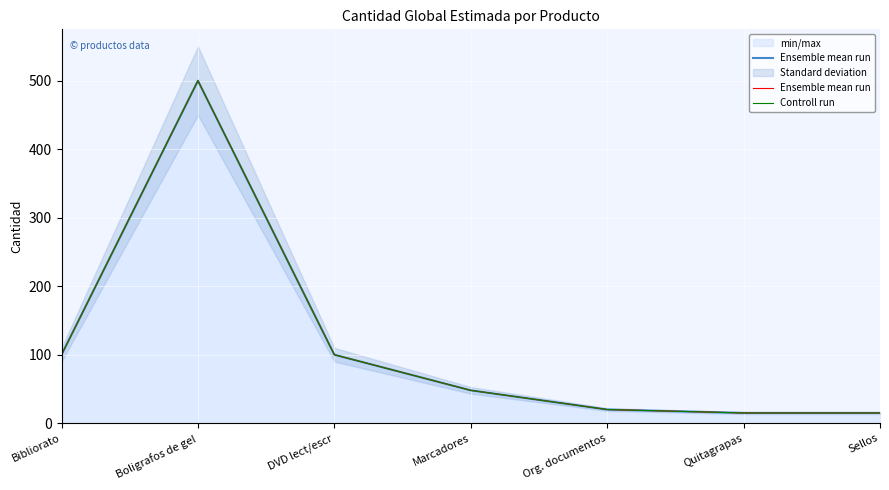

Which series has the largest range (max minus min)?

Ensemble mean run